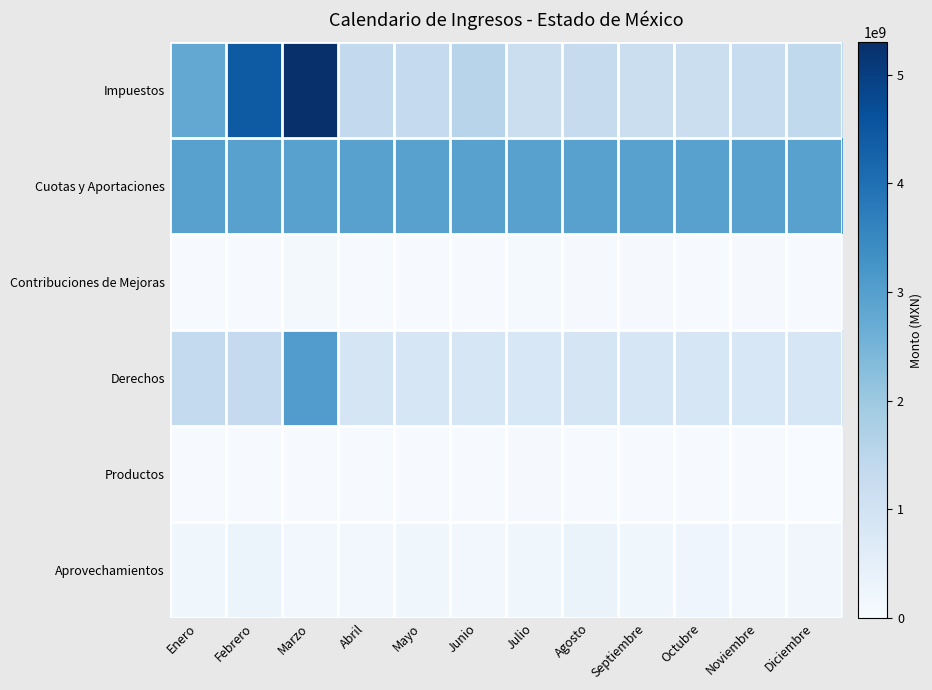

At Febrero, list the series in order from smallest to largest.

Productos, Contribuciones de Mejoras, Aprovechamientos, Derechos, Cuotas y Aportaciones, Impuestos